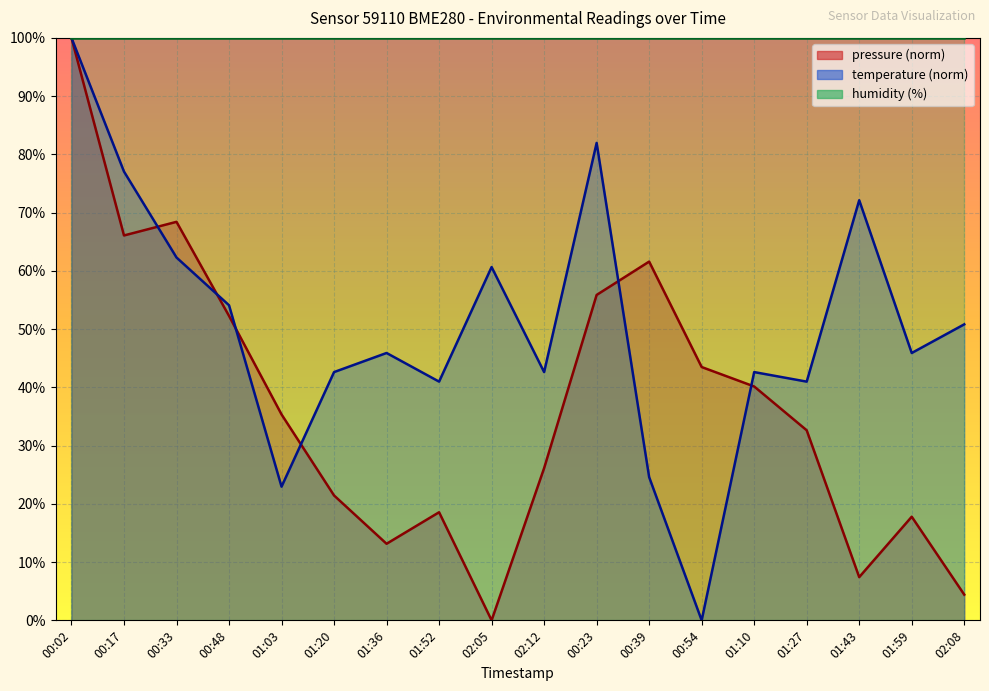

How many lines are shown in the chart?

2